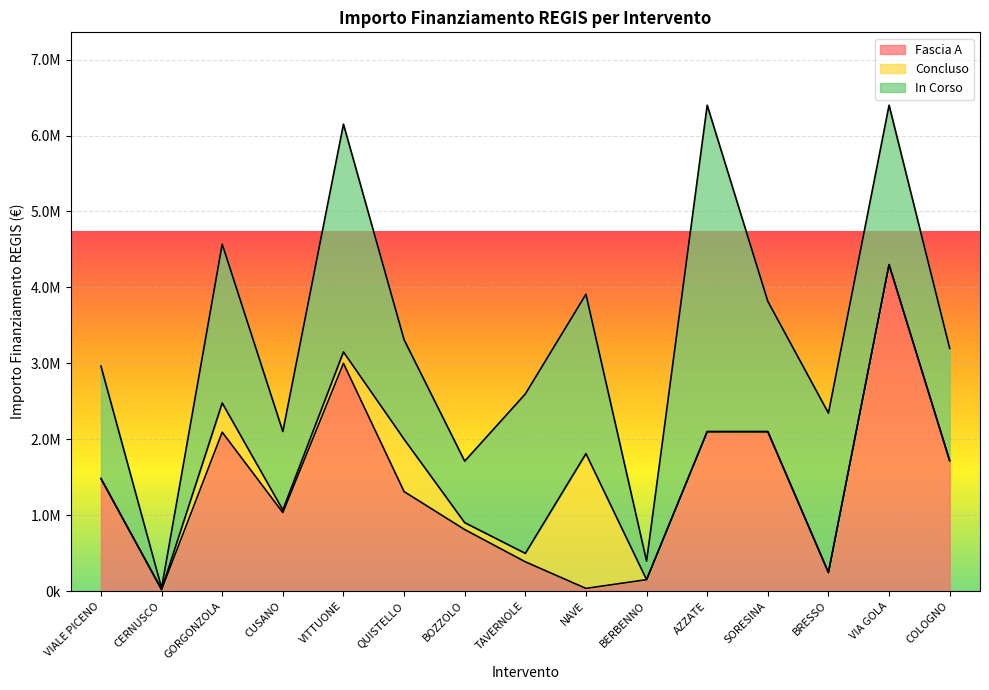

The Concluso series shows 0.0 at BERBENNO. True or false?

True